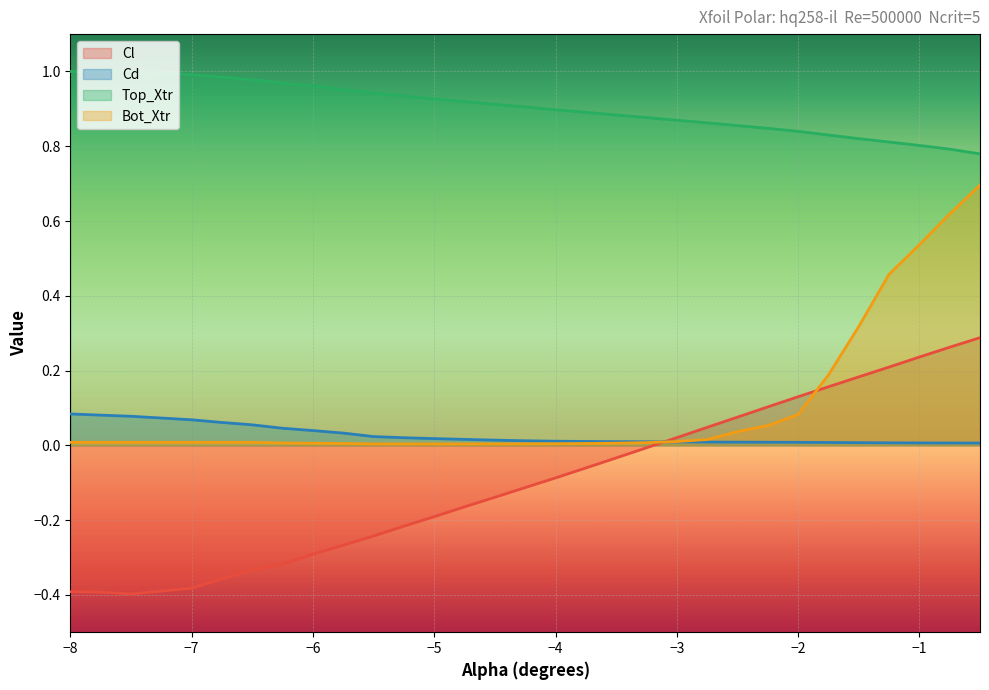

True or false: Cd and Top_Xtr intersect in this chart.

False